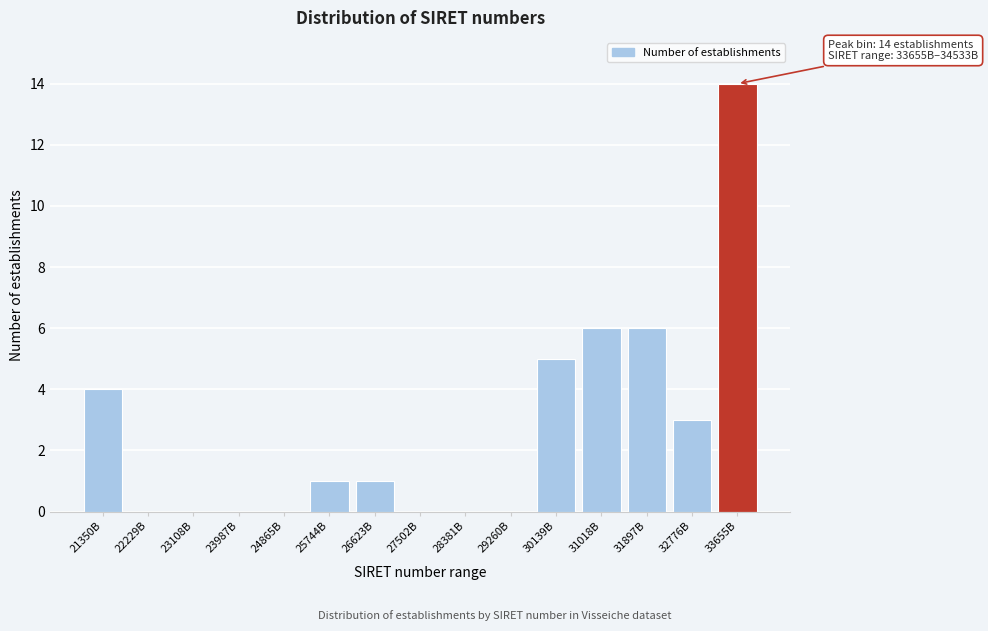

Reading right to left, what are all the values shown in this chart?

33655B=14	32776B=3	31897B=6	31018B=6	30139B=5	29260B=0	28381B=0	27502B=0	26623B=1	25744B=1	24865B=0	23987B=0	23108B=0	22229B=0	21350B=4